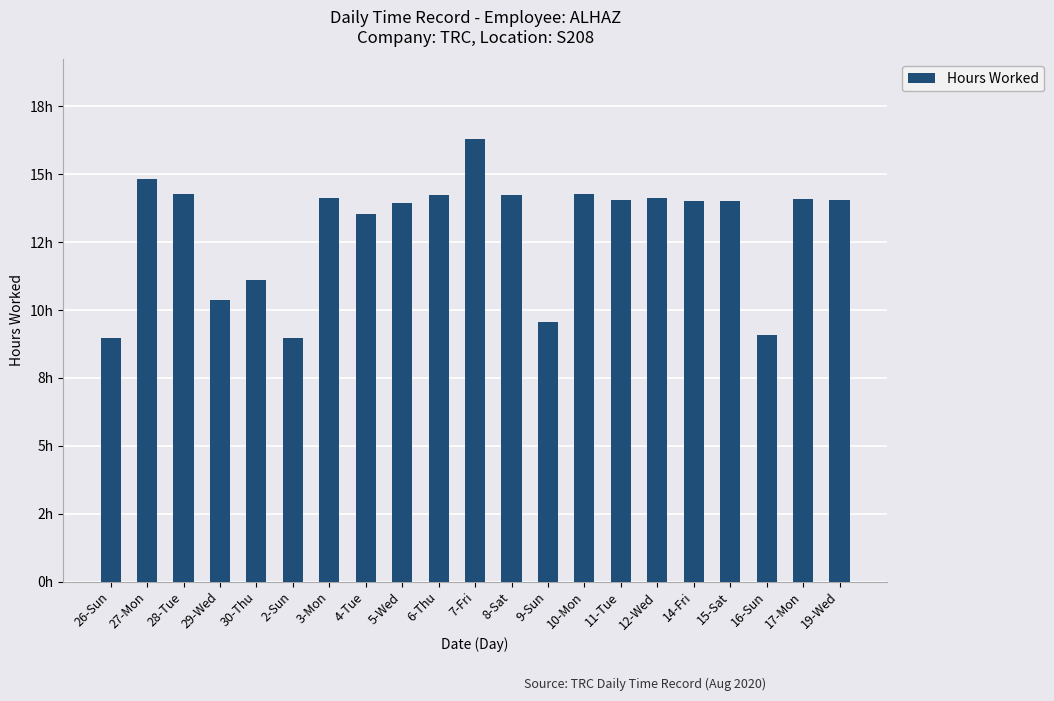

Which label corresponds to the smallest value in the chart?

26-Sun